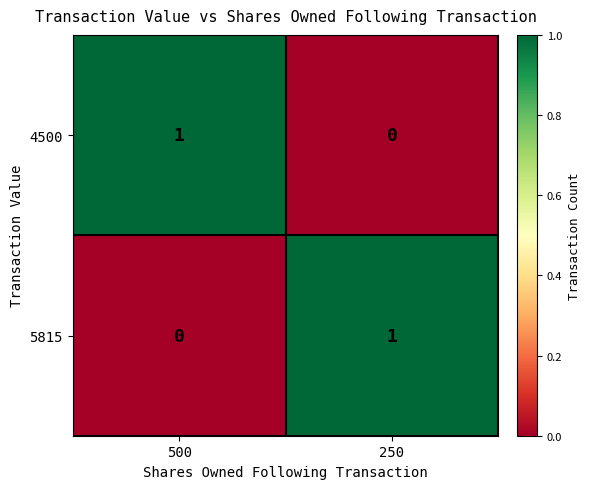

True or false: 5815 has a value of 0 at 250.

False